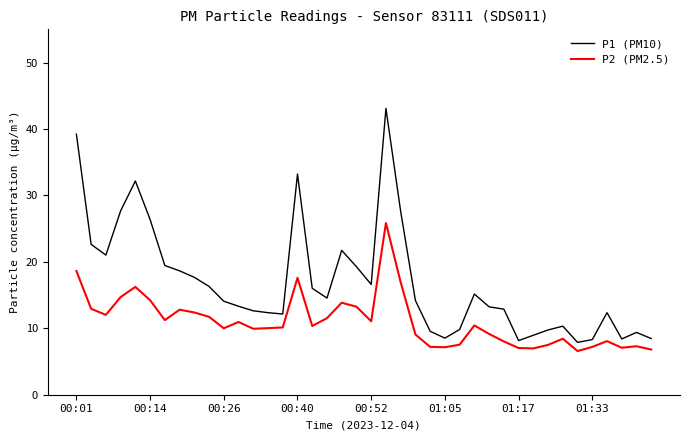

What is the smallest value displayed?

6.6